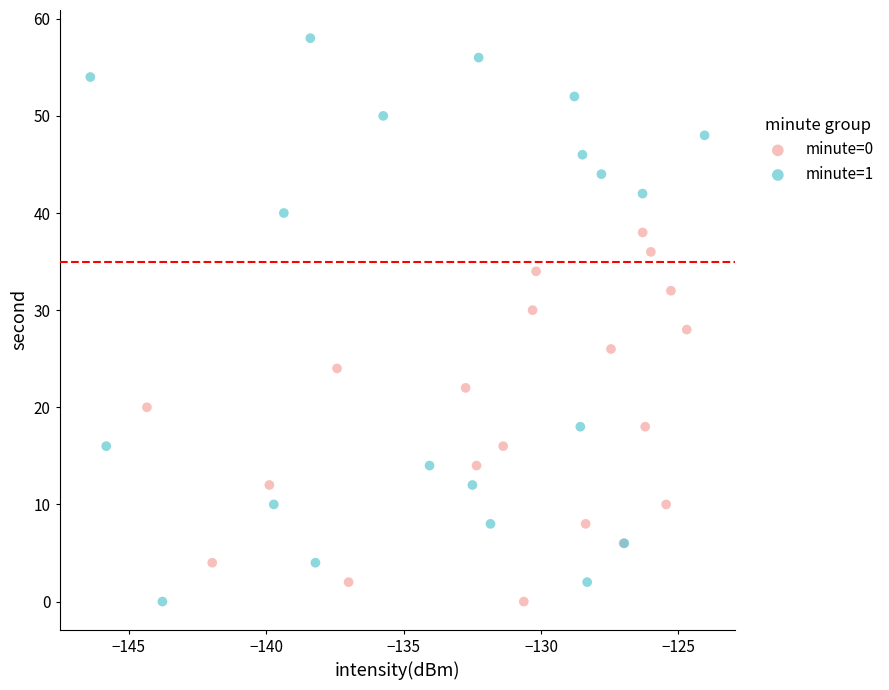

Which series contains the highest Y value?

minute=1